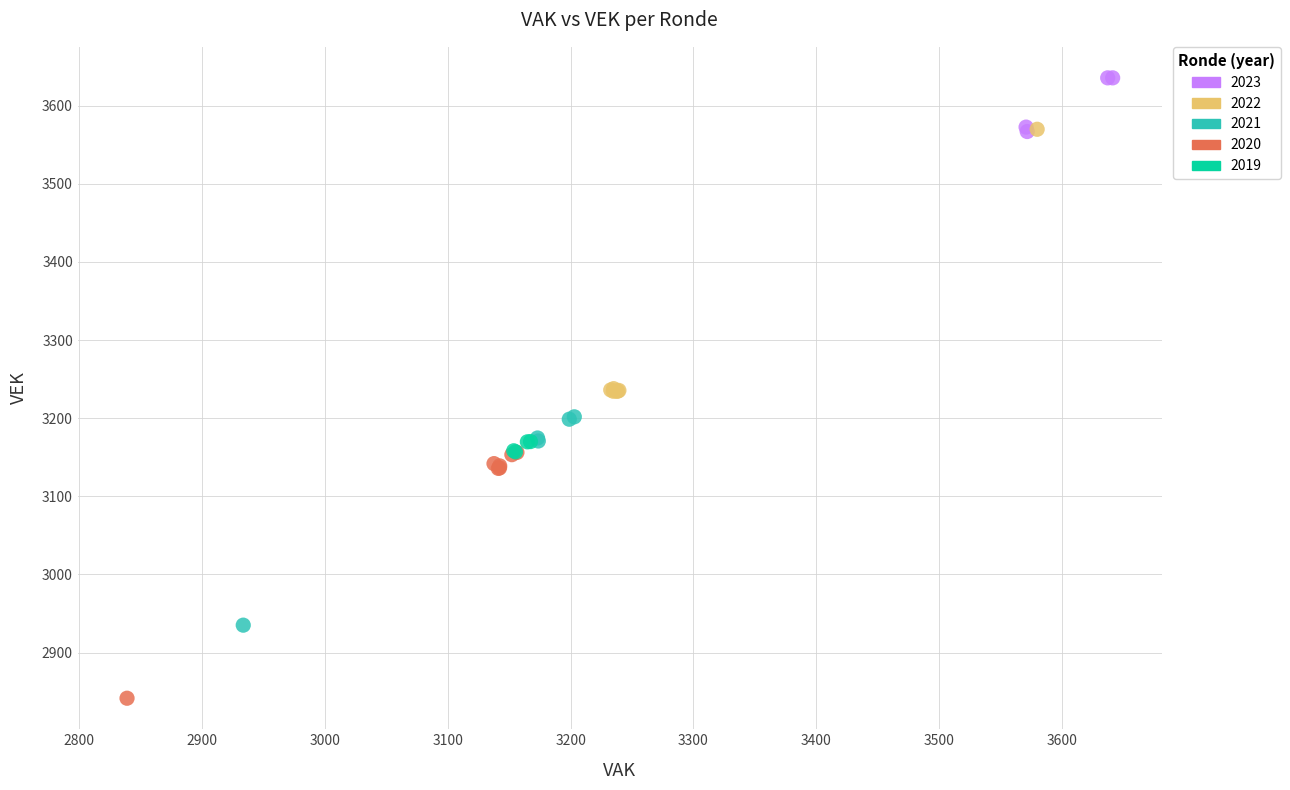

Which series contains the lowest Y value?

2020